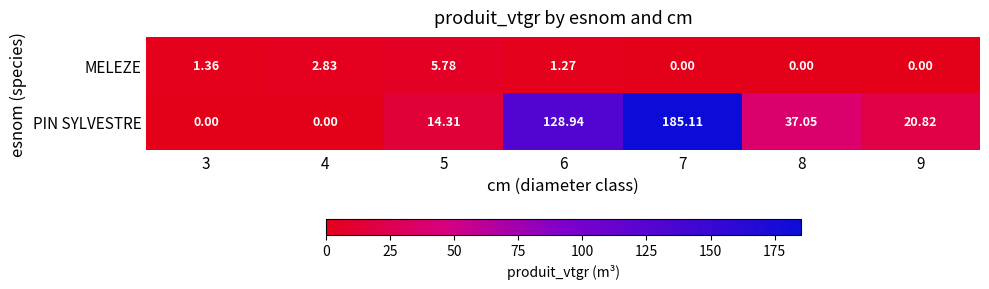

Rank the series by their maximum value, from lowest to highest.

MELEZE, PIN SYLVESTRE